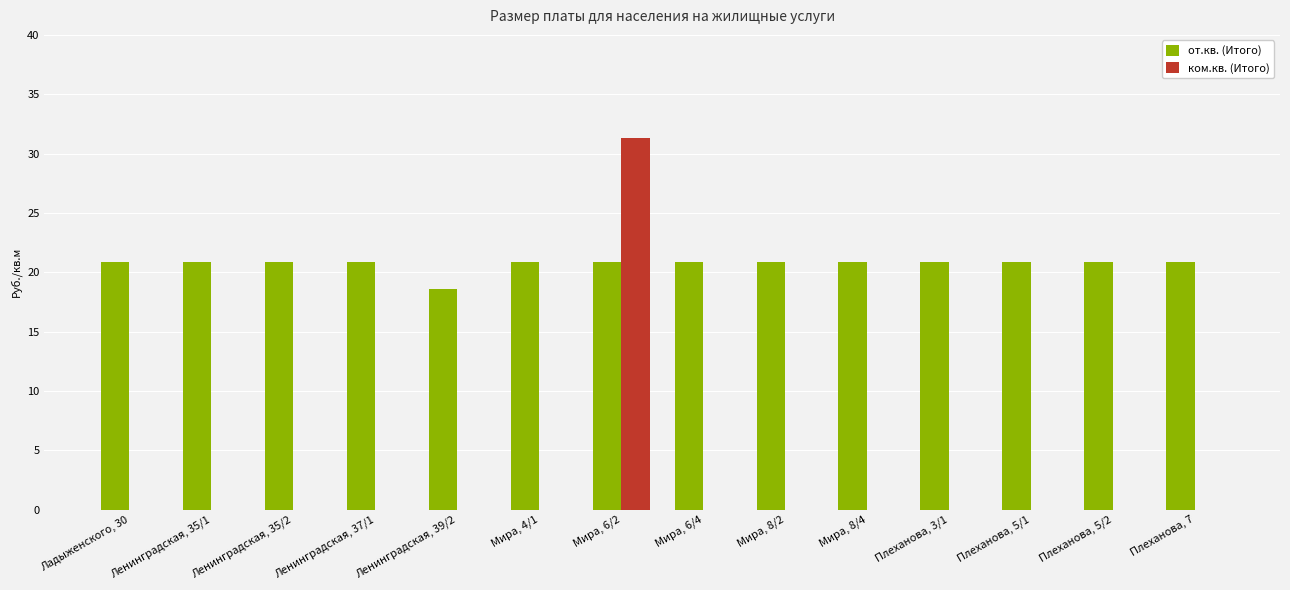

Does the chart contain stacked bars?

No